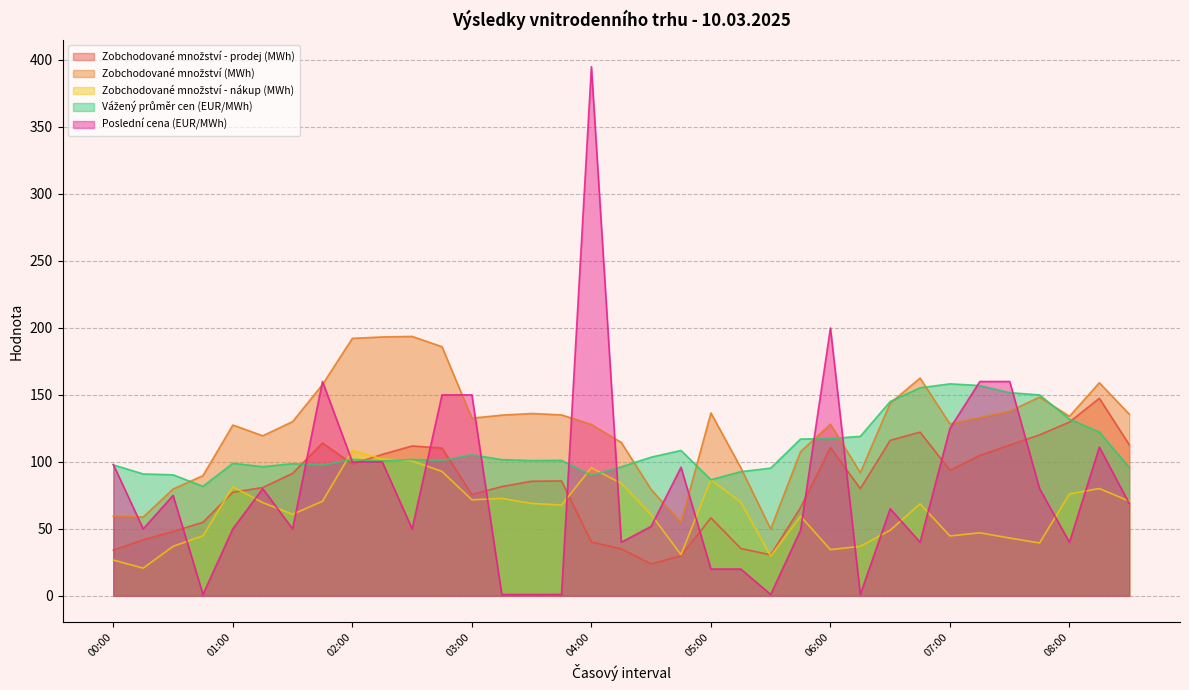

What is the difference between the maximum and minimum values in the Zobchodované množství - prodej (MWh) series?

123.7